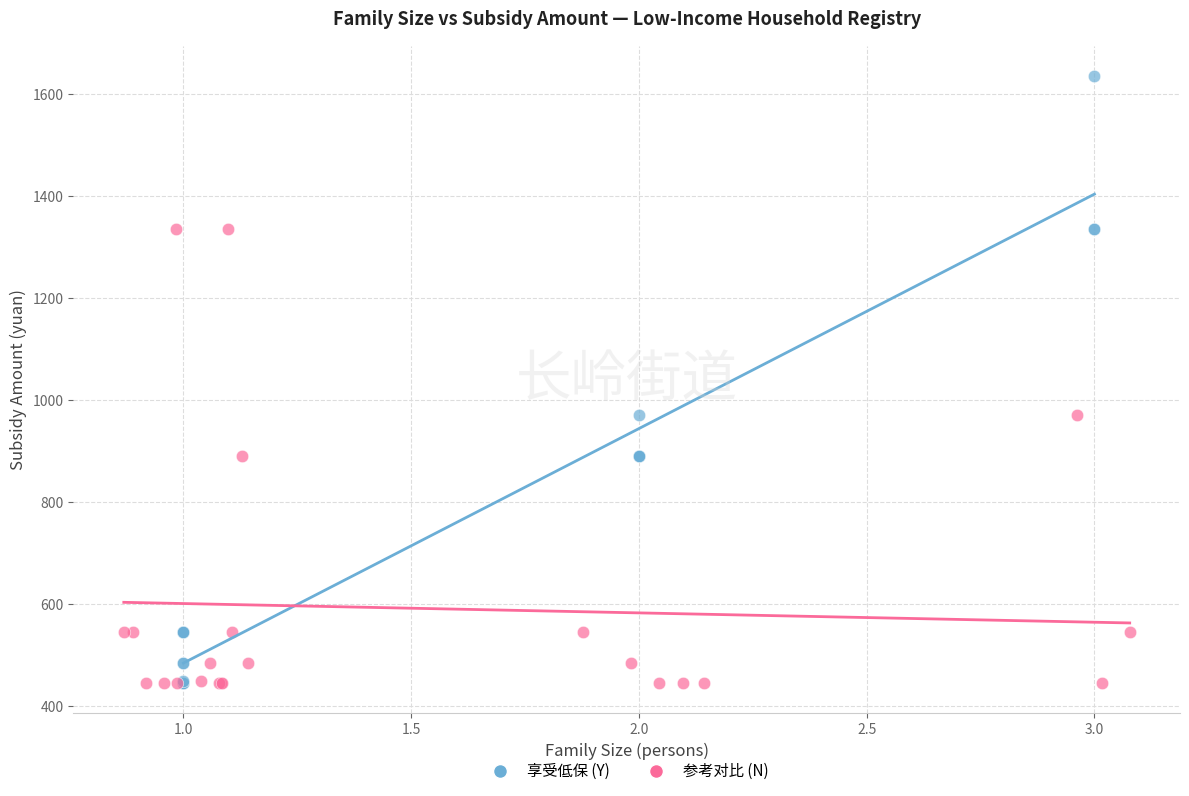

Which series contains the highest Y value?

享受低保 (Y)